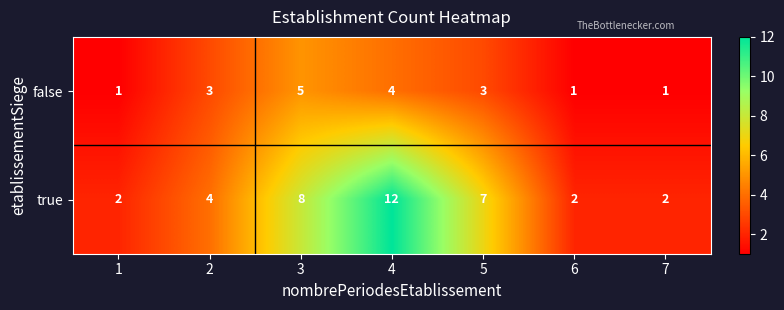

What is the difference between the true values at 5 and 7?

5